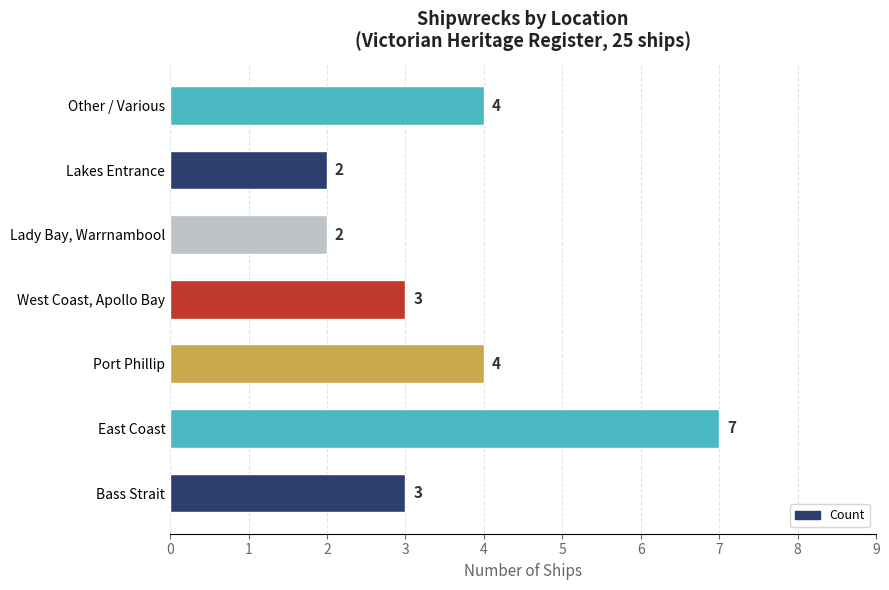

How many values are between 2 and 4?

6